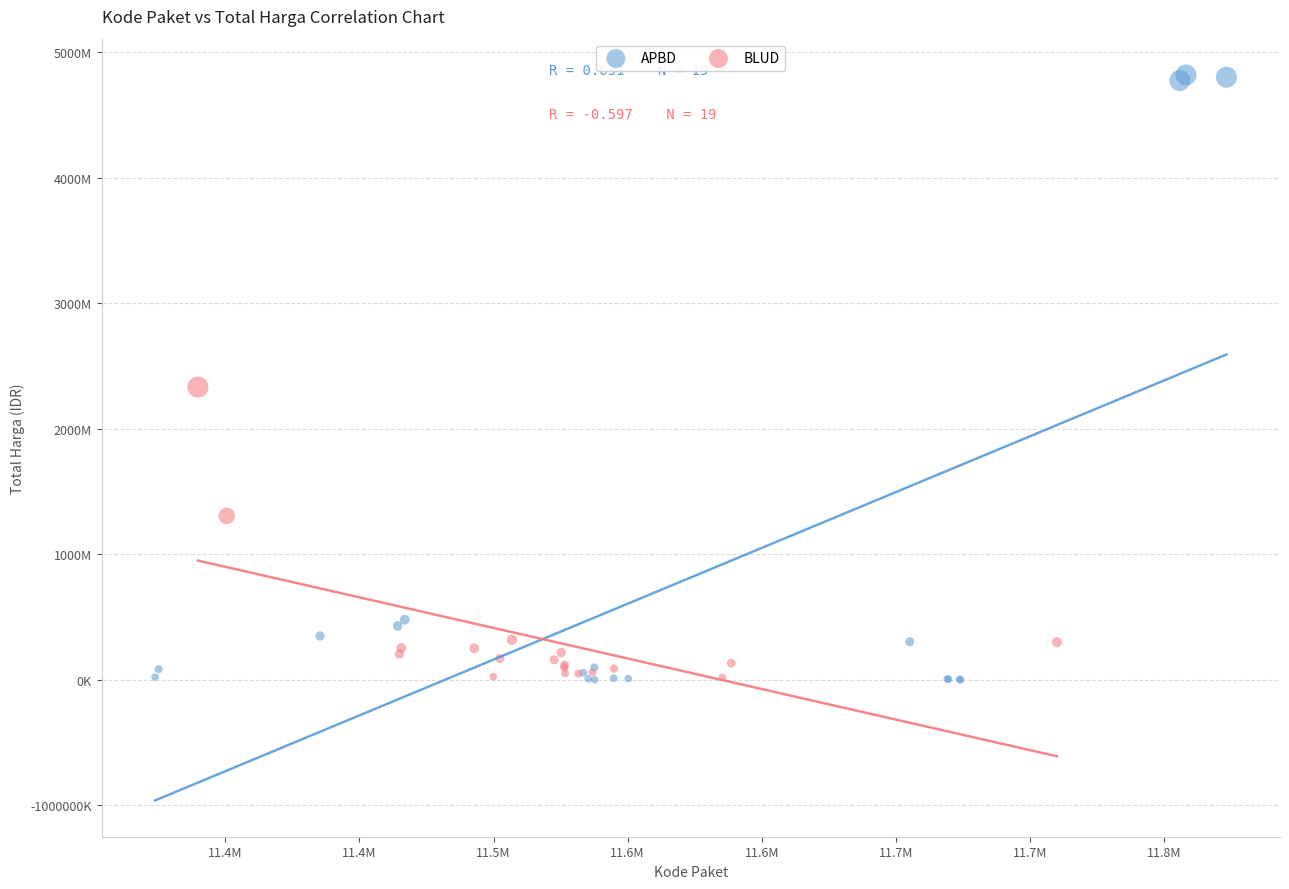

Which series has the widest spread of Y values?

APBD